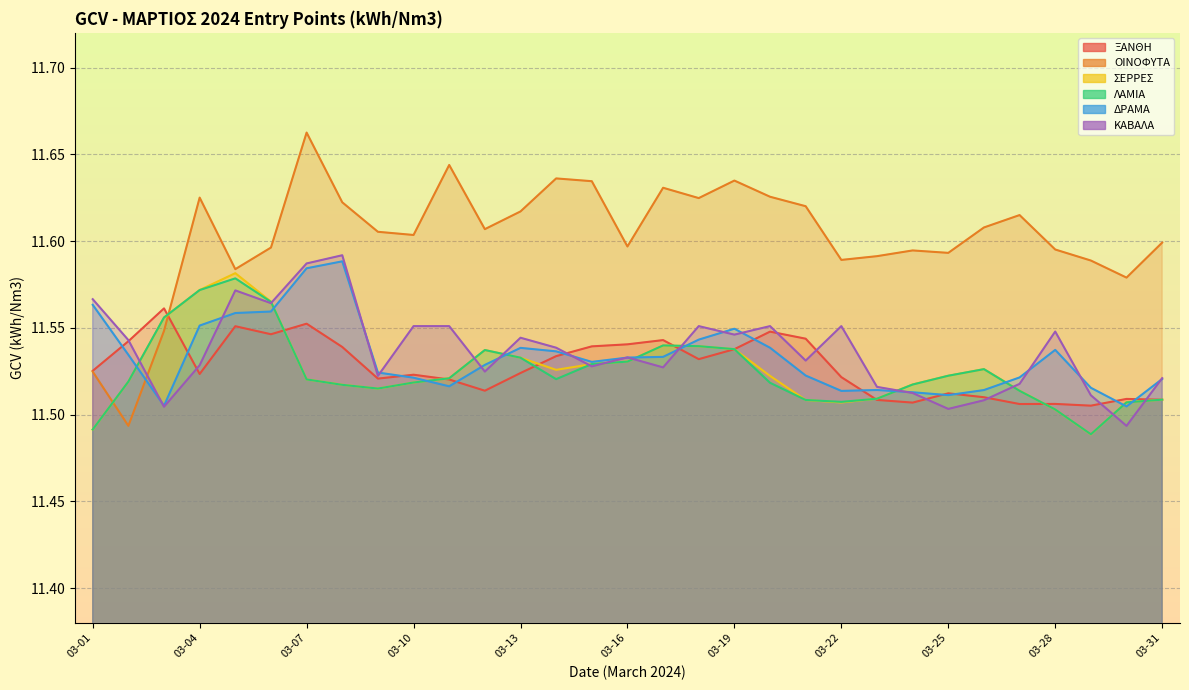

How many intersections are there between ΞΑΝΘΗ and ΚΑΒΑΛΑ?

10